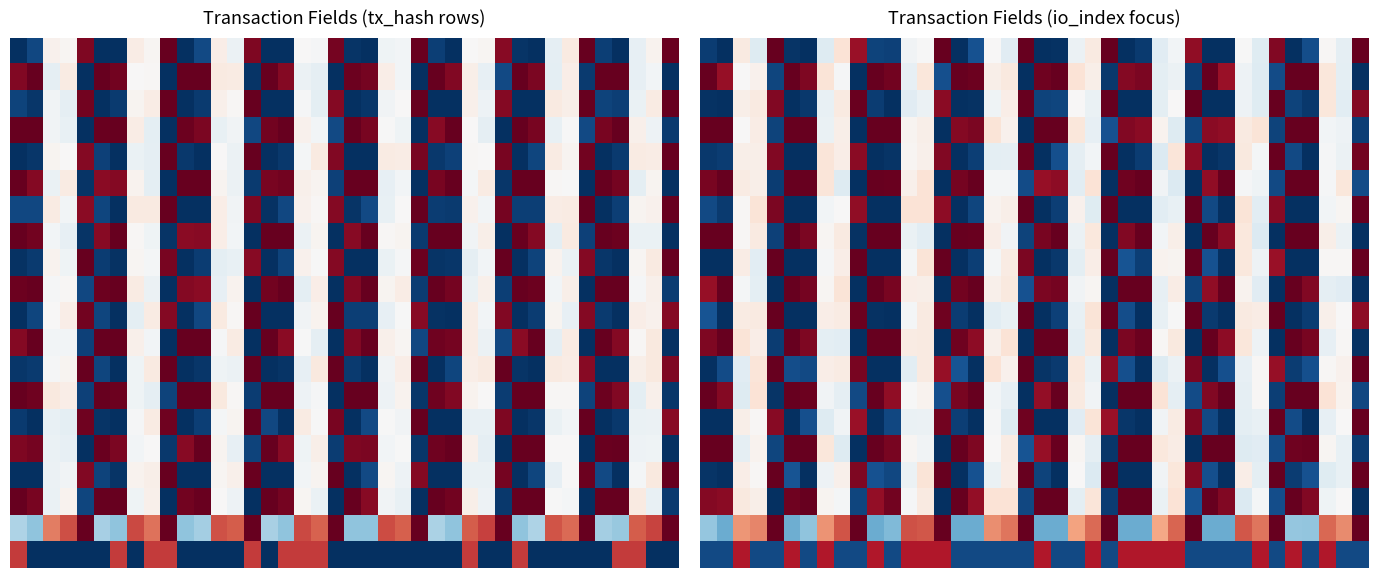

At how many categories does at least one series exceed 0?

40